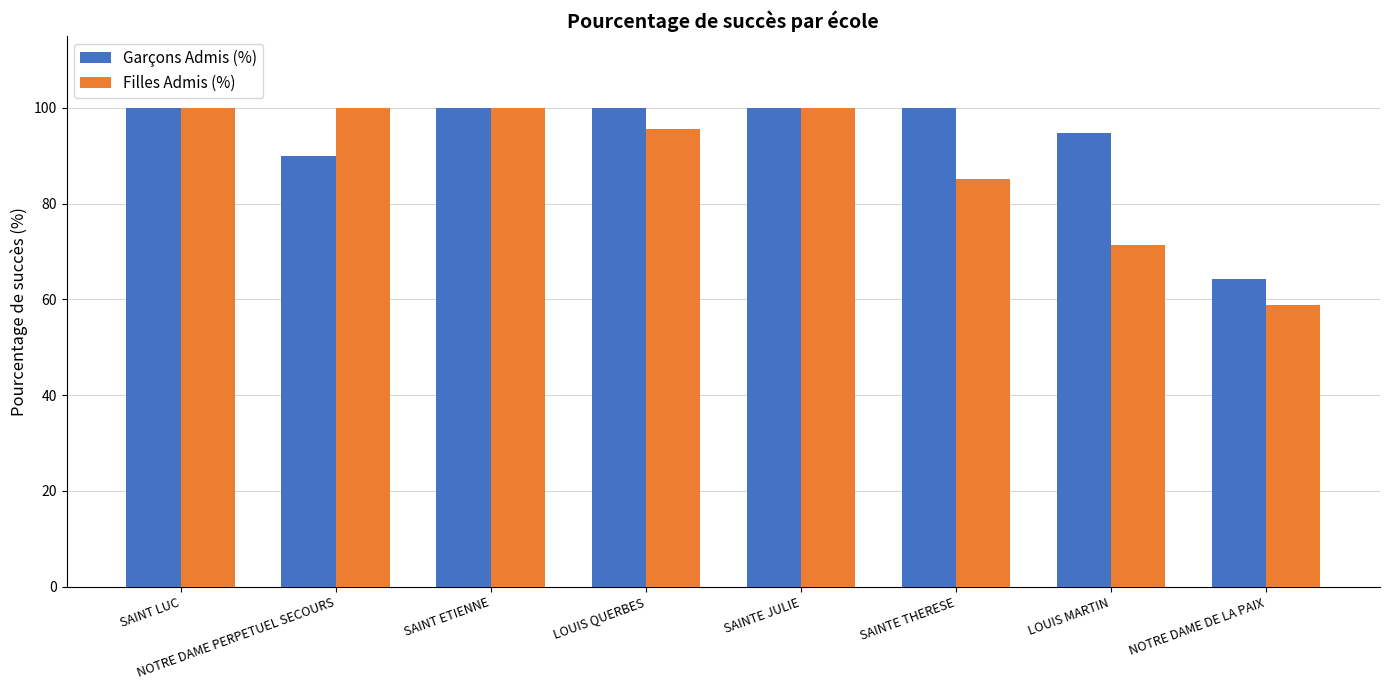

Are the bars grouped side by side (vs. stacked)?

Yes